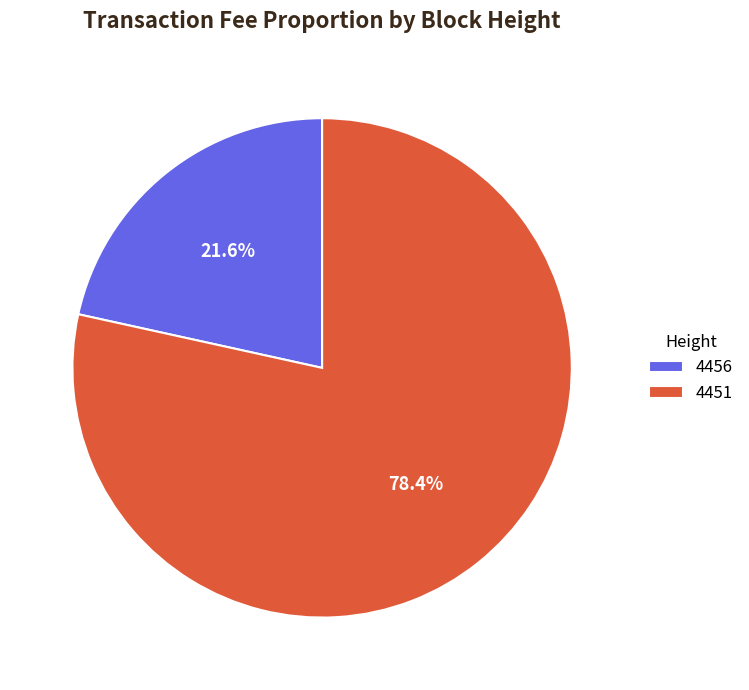

To the nearest percent, what percentage of the pie is 4451?

78%